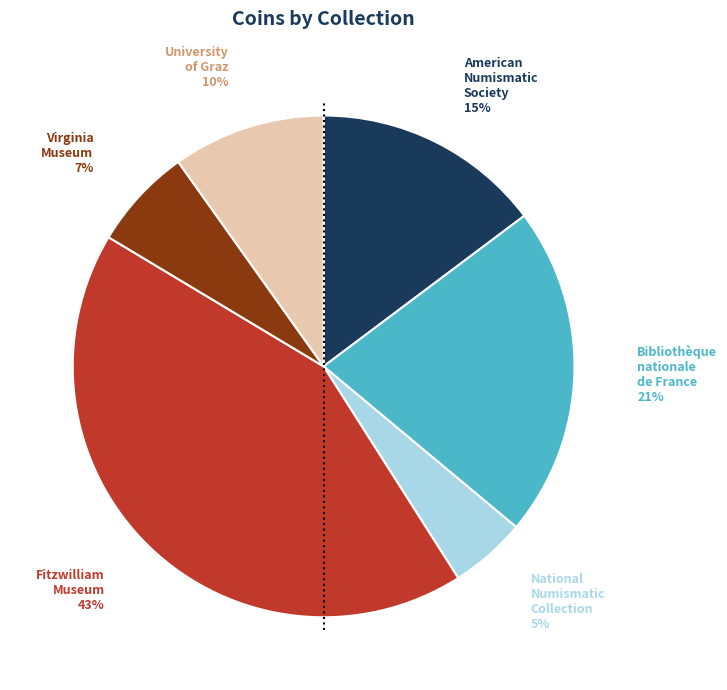

Does any single category account for the majority?

No